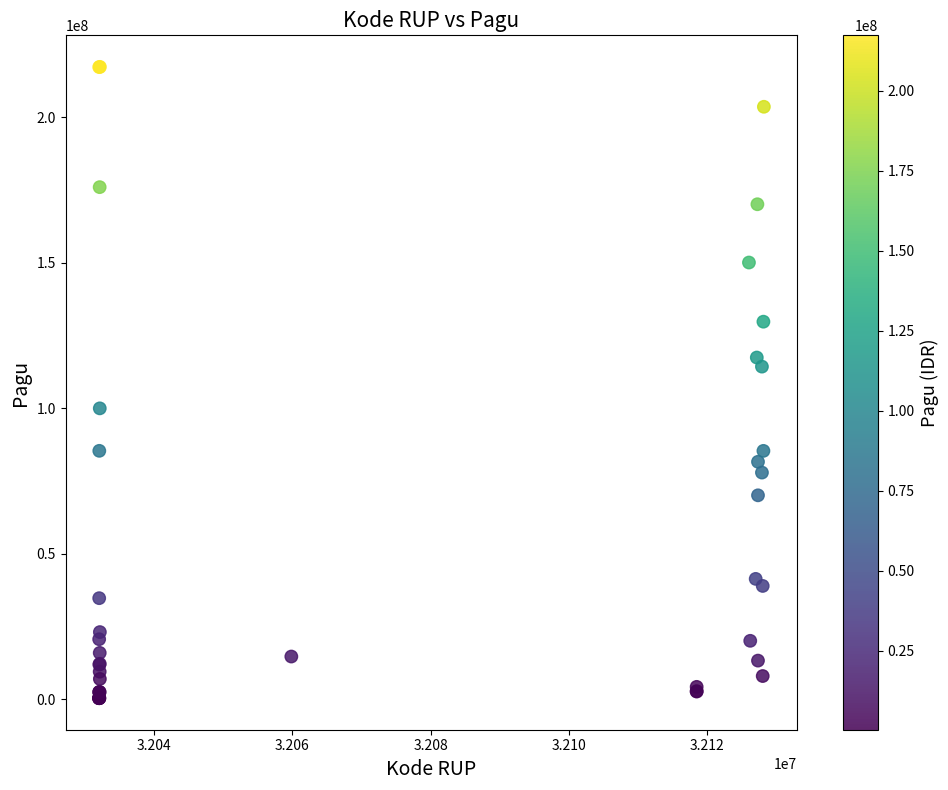

What Y value in the scatter plot is closest to 108830000?

114296000